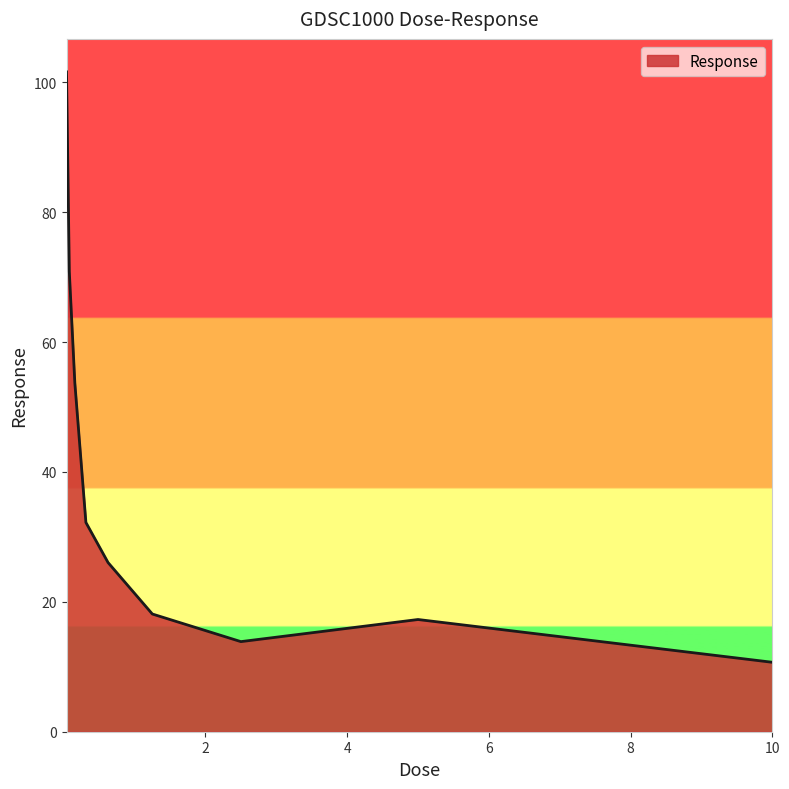

What is the difference between the maximum and minimum values?

90.9